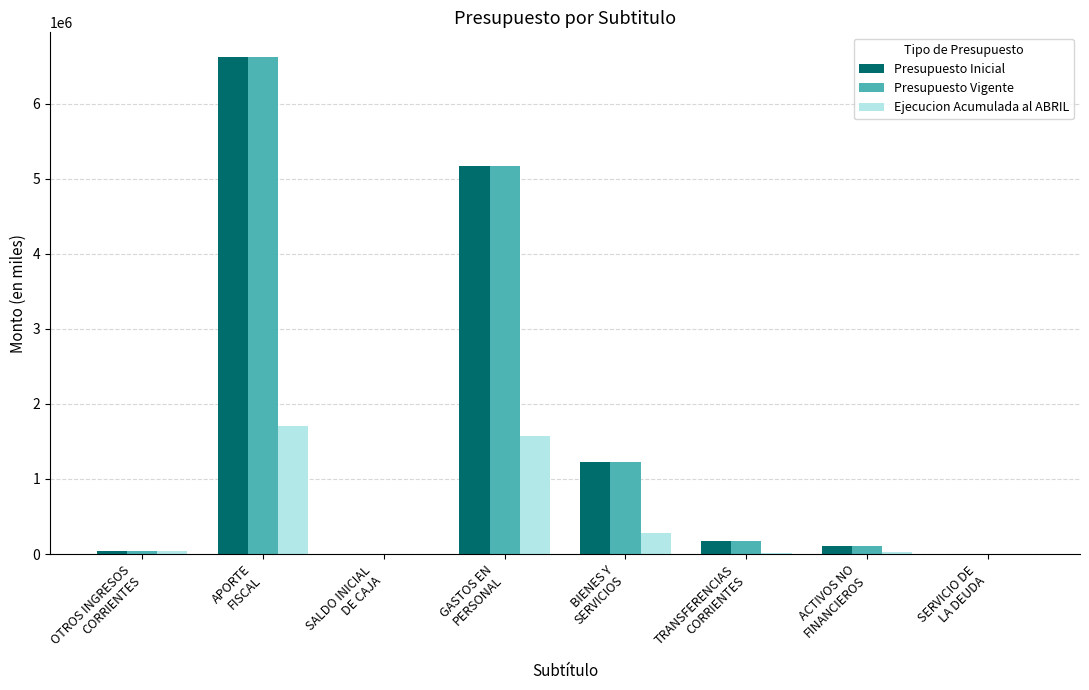

What is the highest value of the Presupuesto Vigente series?

6618789